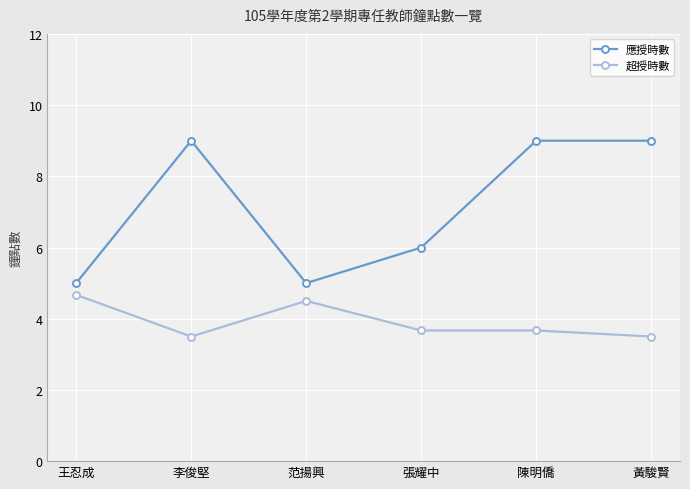

List the series in order of their peak value, lowest first.

超授時數, 應授時數